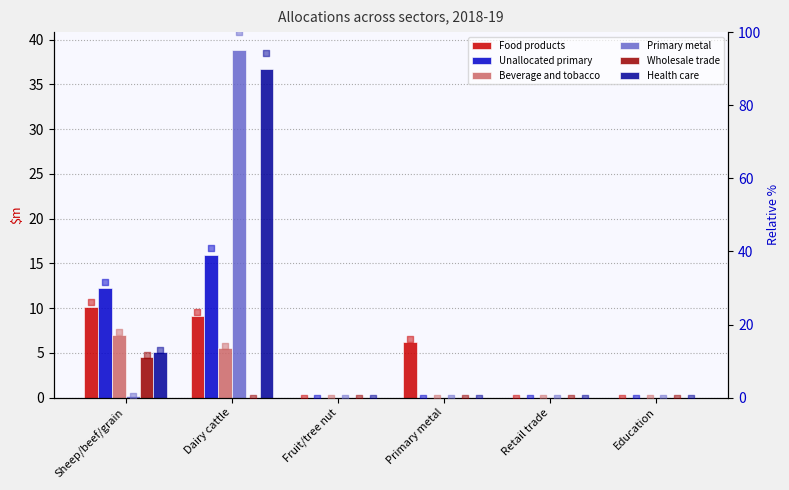

Is the value of Wholesale trade at Sheep/beef/grain greater than the value of Food products at Dairy cattle?

No